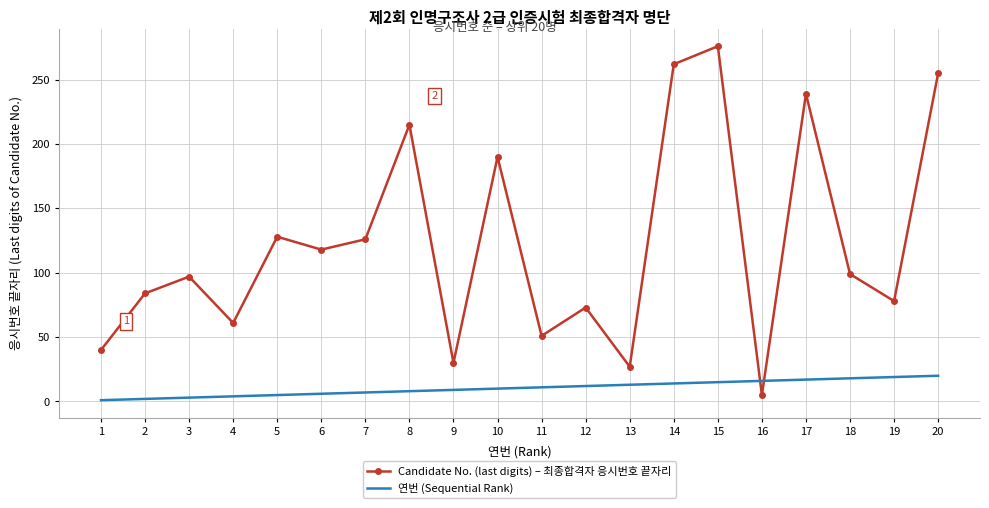

At which label does Candidate No. (last digits) – 최종합격자 응시번호 끝자리 reach its minimum?

16